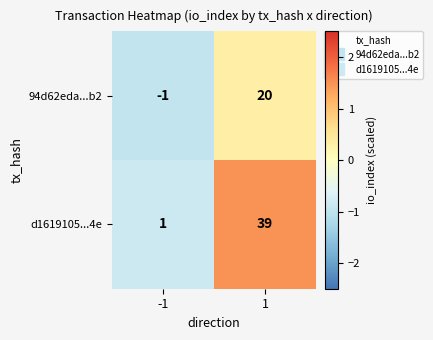

Between -1 and 1, which series saw the biggest shift?

d1619105...4e